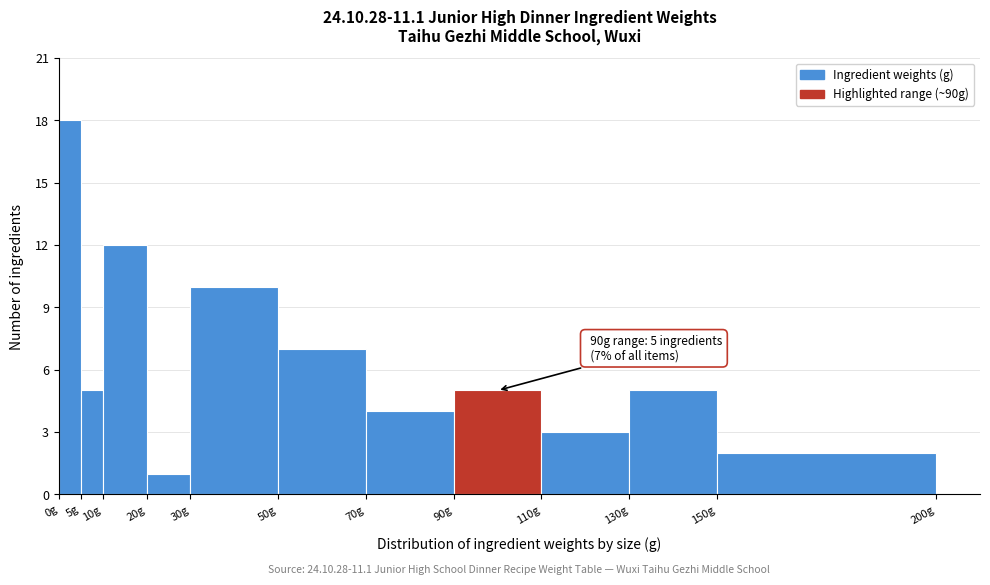

Over which range of the x-axis is the bar tallest?

0 to 5